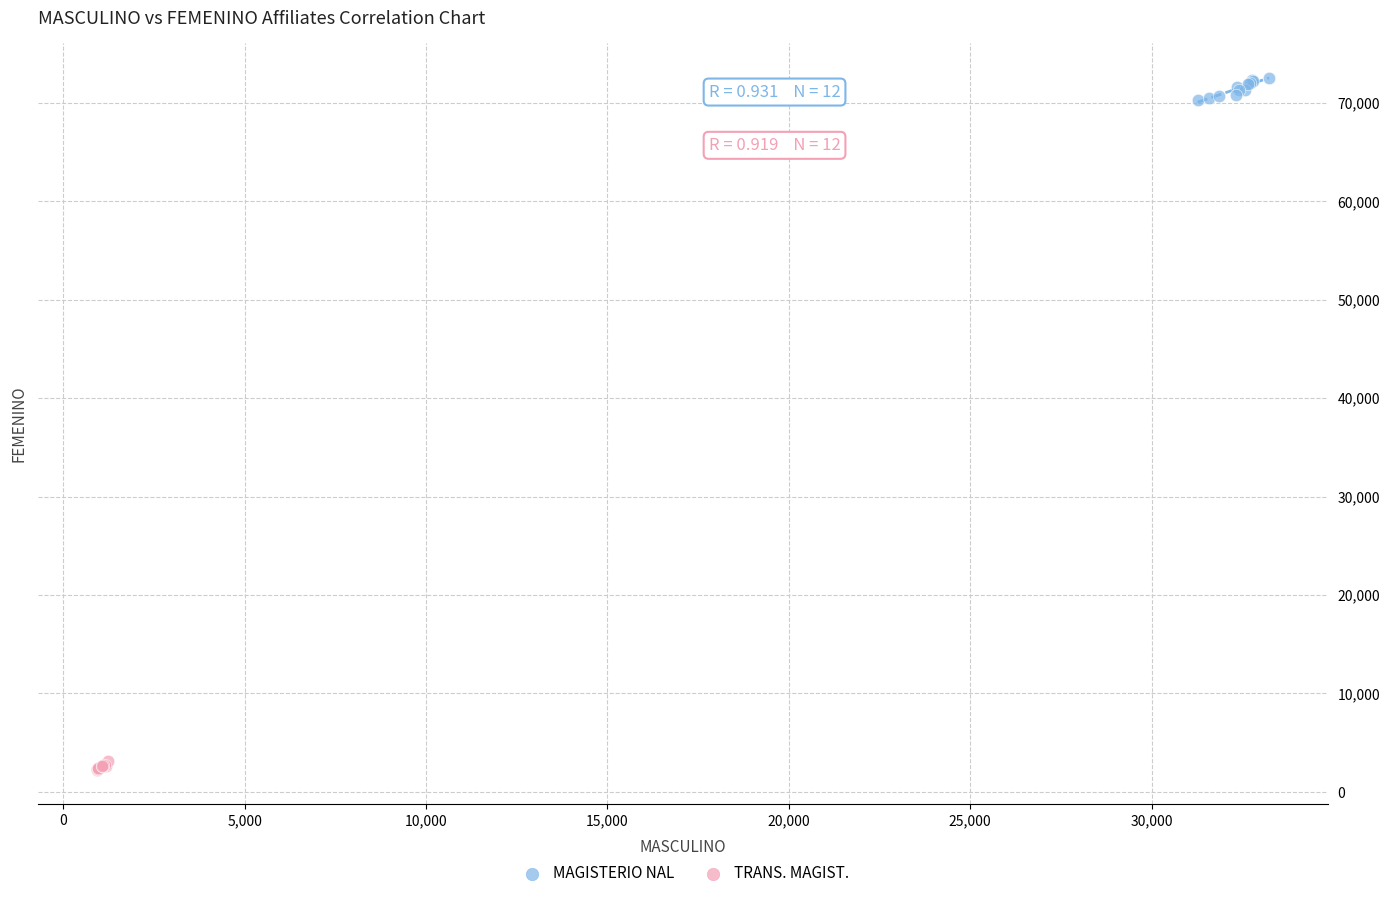

Which series contains the highest Y value?

MAGISTERIO NAL